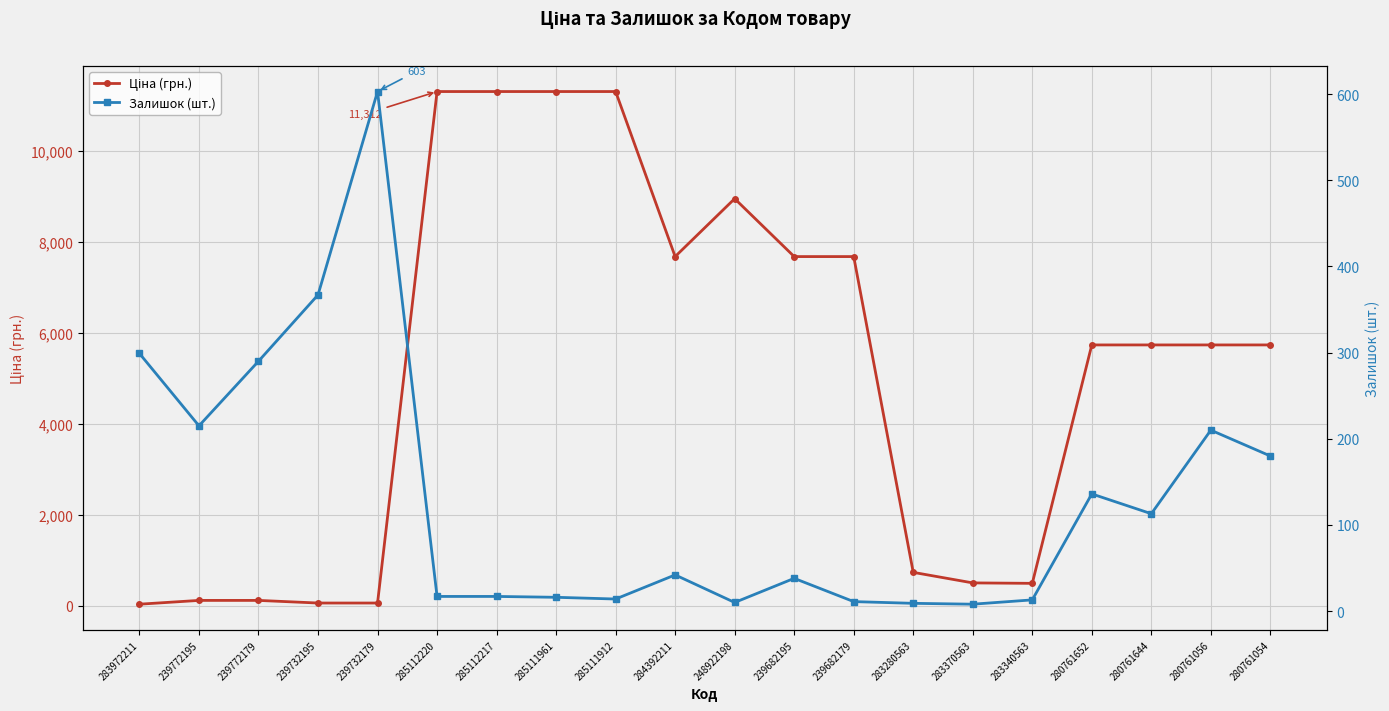

How many data points in Залишок (шт.) are less than 42?

10